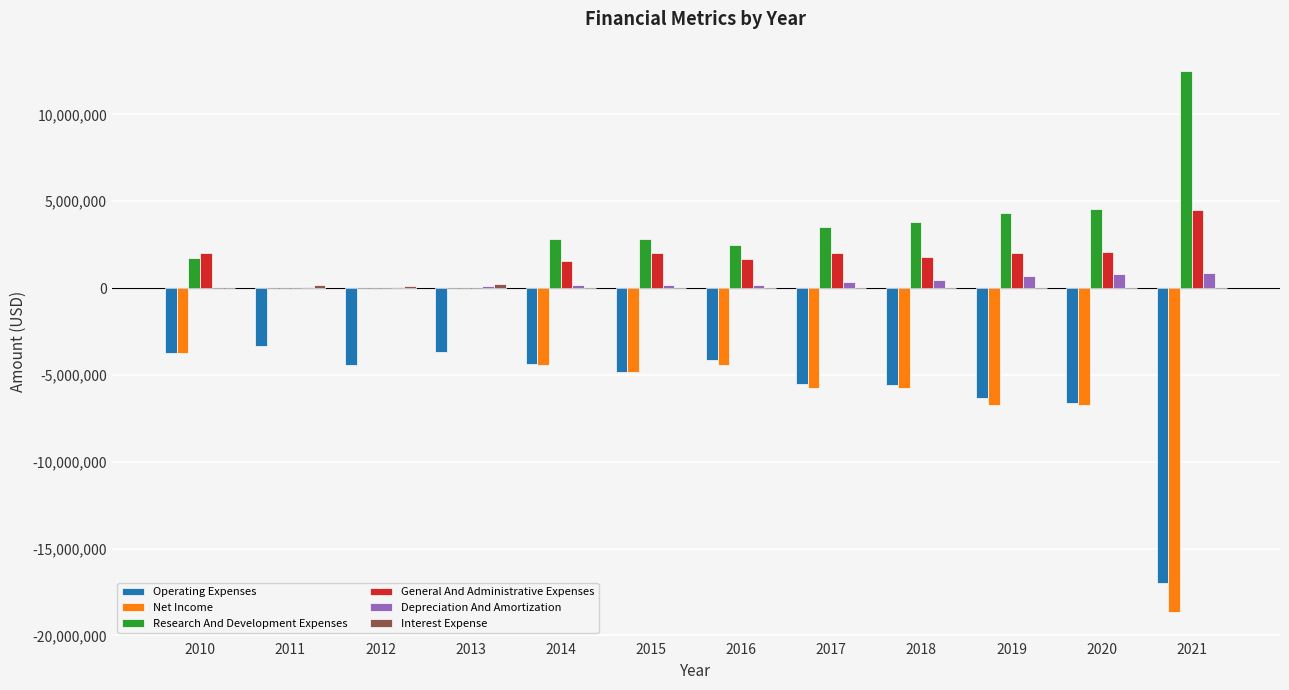

Which series has the largest total across all categories?

Research And Development Expenses